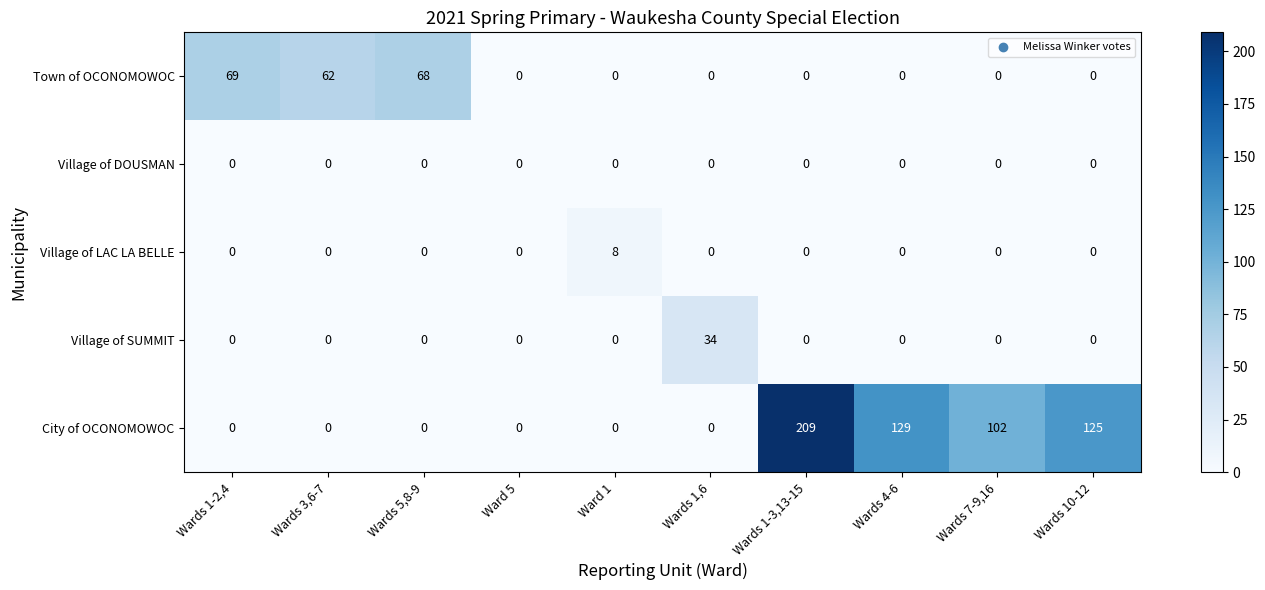

What is the total value across all series at Wards 1-3,13-15?

209